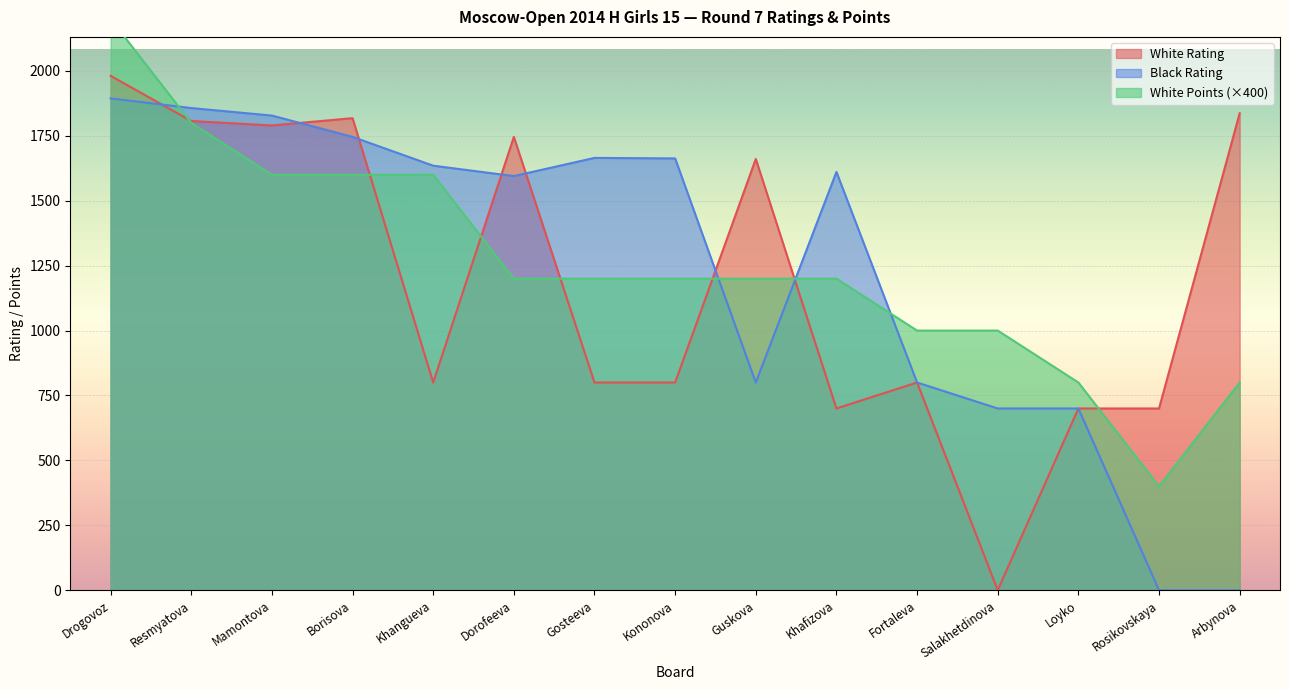

What is the greatest value displayed?

2200